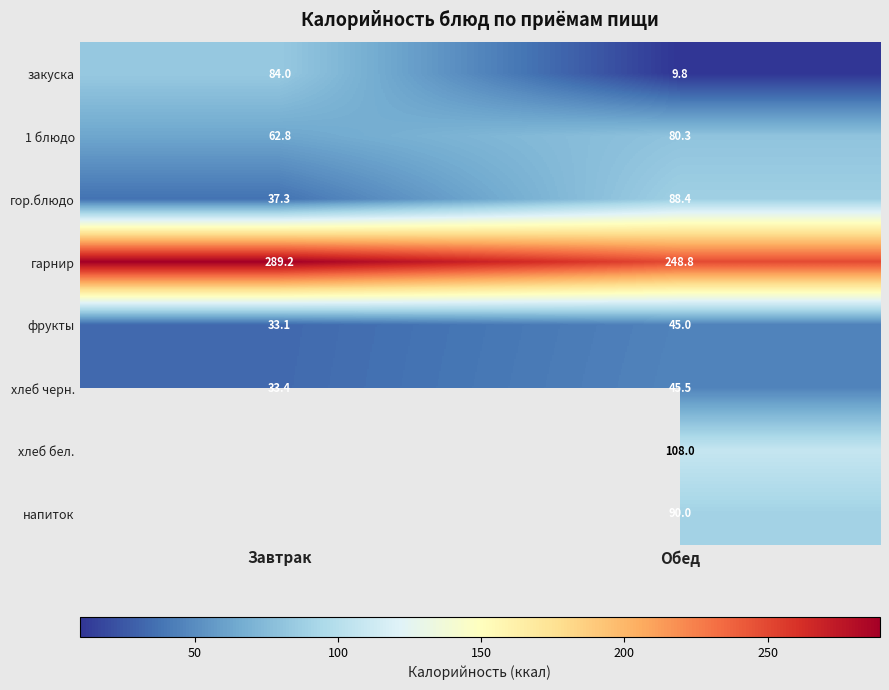

At which label does гарнир first exceed 289?

Завтрак